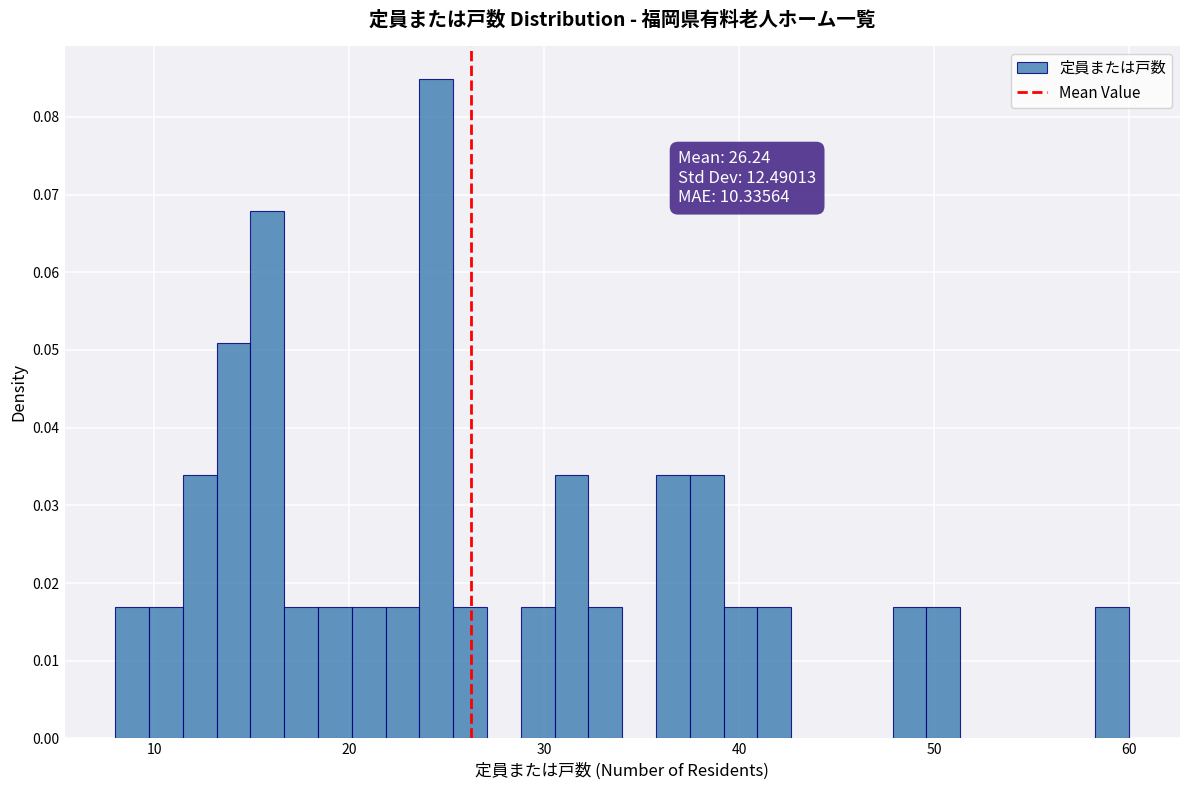

Around what value on the x-axis is the tallest bar? Give the approximate position of its centre, as read against the axis.

24